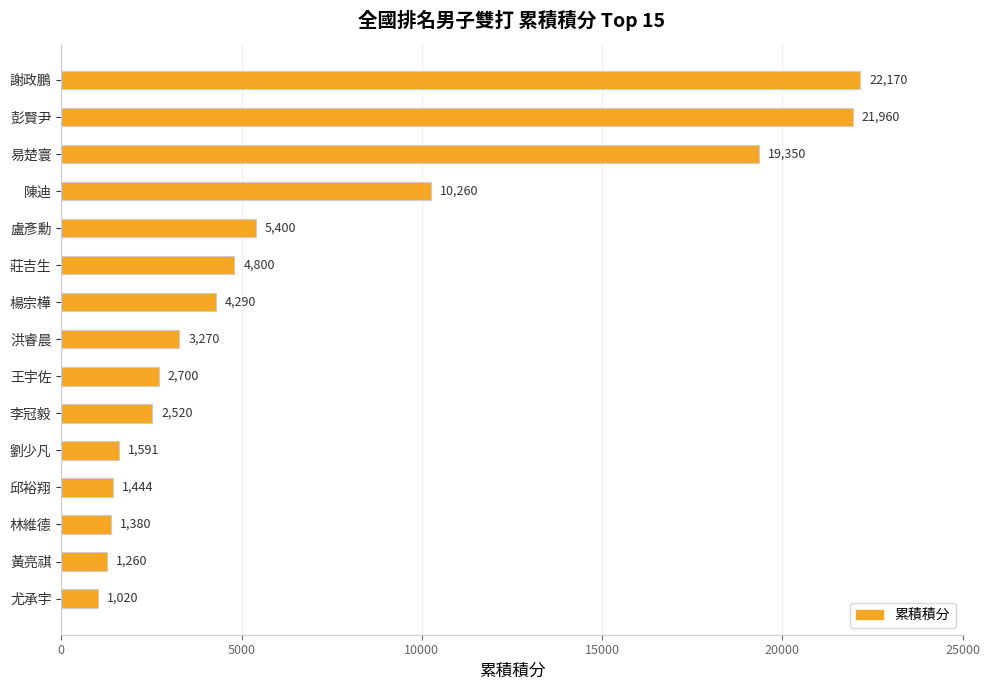

Is it true that the value at 邱裕翔 is 1444?

True